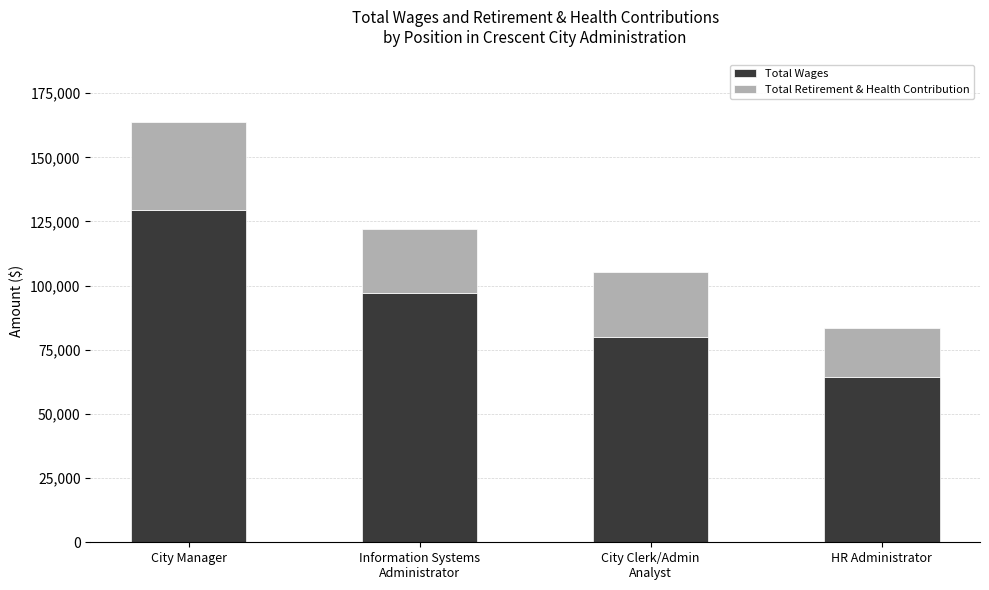

At which label does Total Wages reach its minimum?

HR Administrator